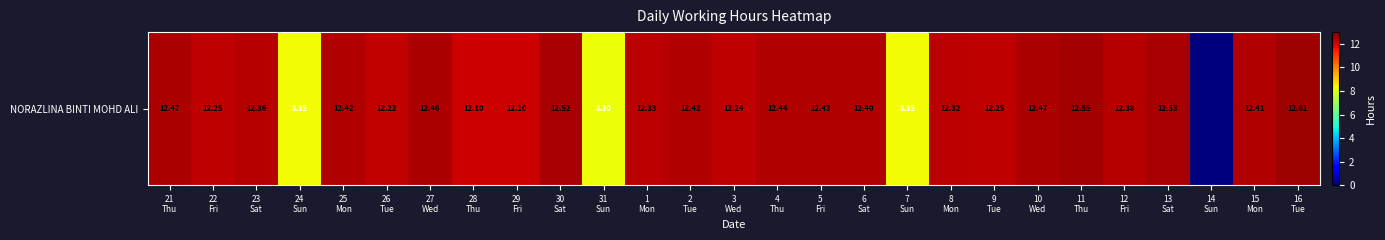

Count the number of values greater than 12.

23